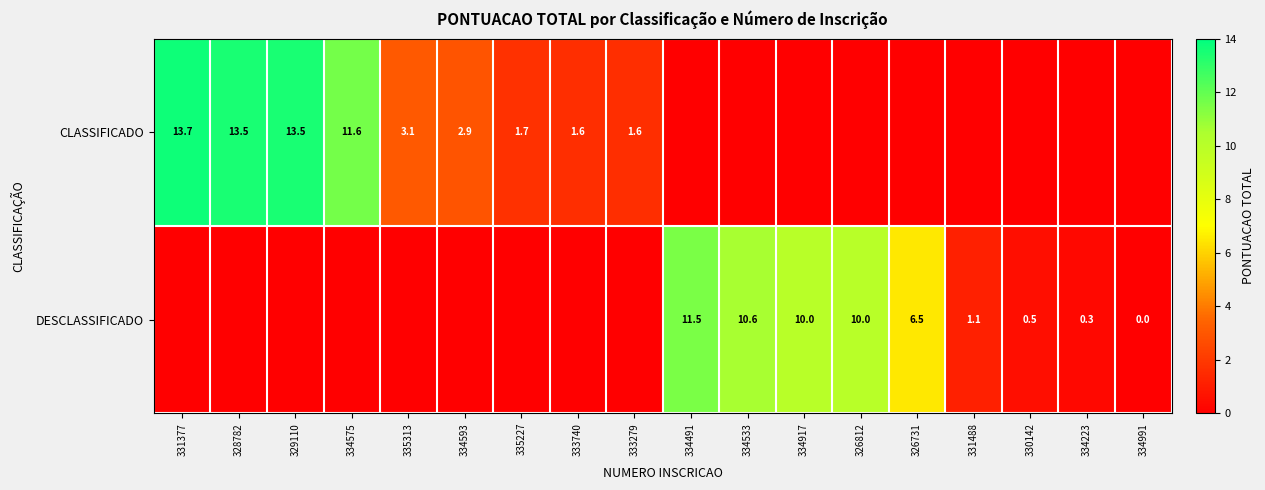

What is the spread (max minus min) of values at 331377?

13.7